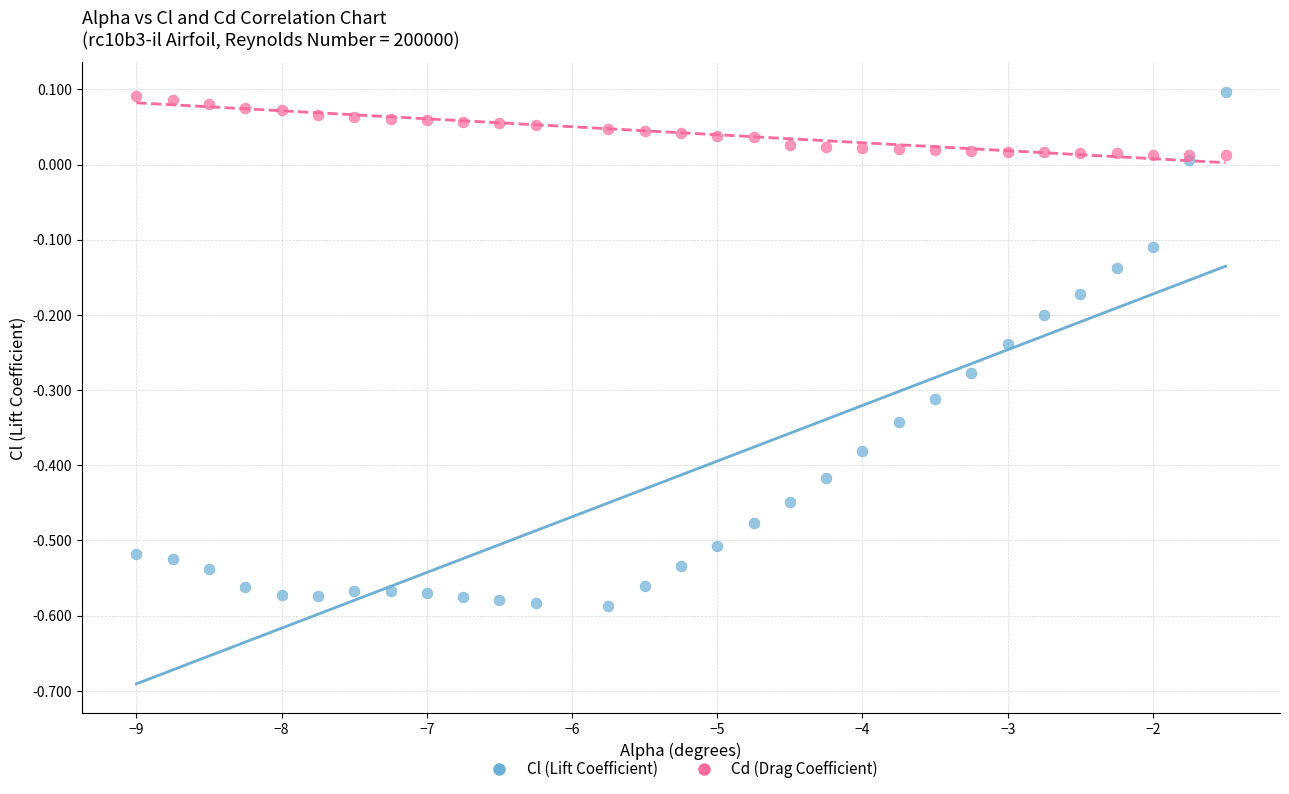

Which series has the largest Y range (max minus min)?

Cl (Lift Coefficient)